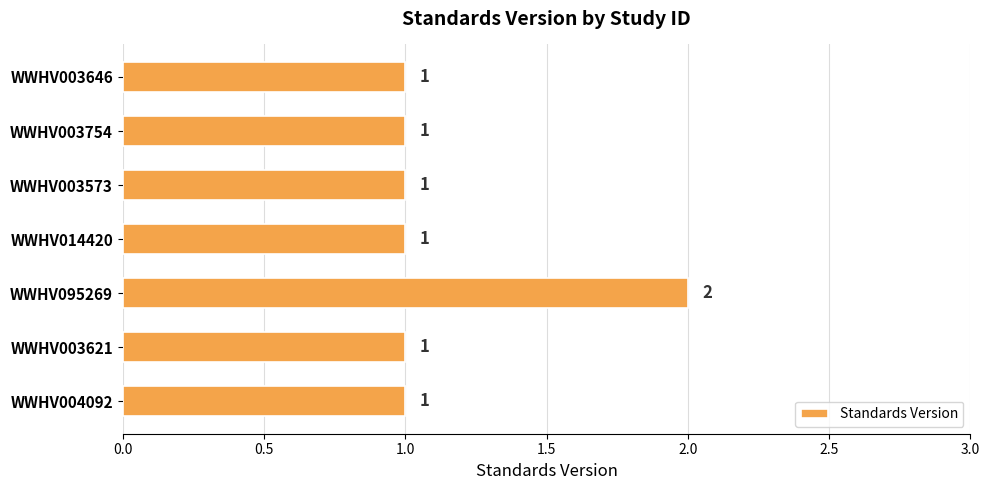

Does the chart contain any negative values?

No